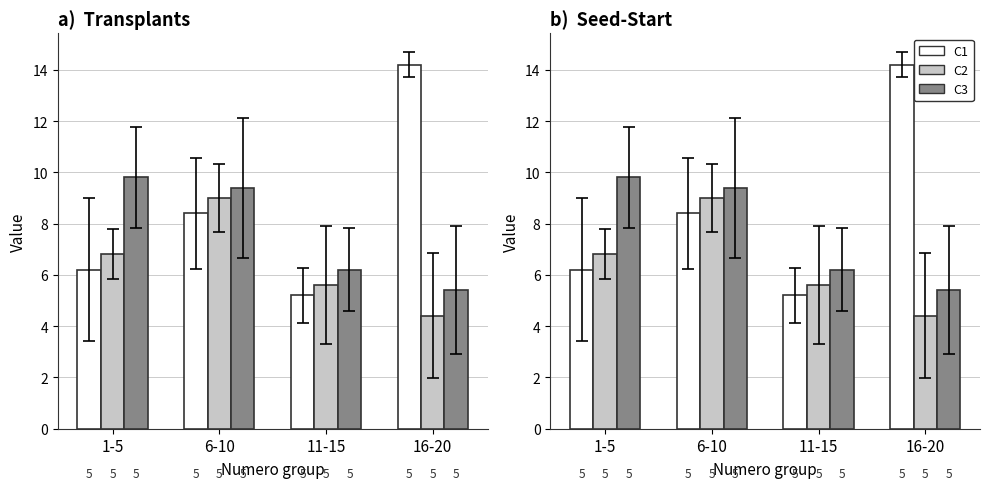

What is the greatest value displayed?

14.2